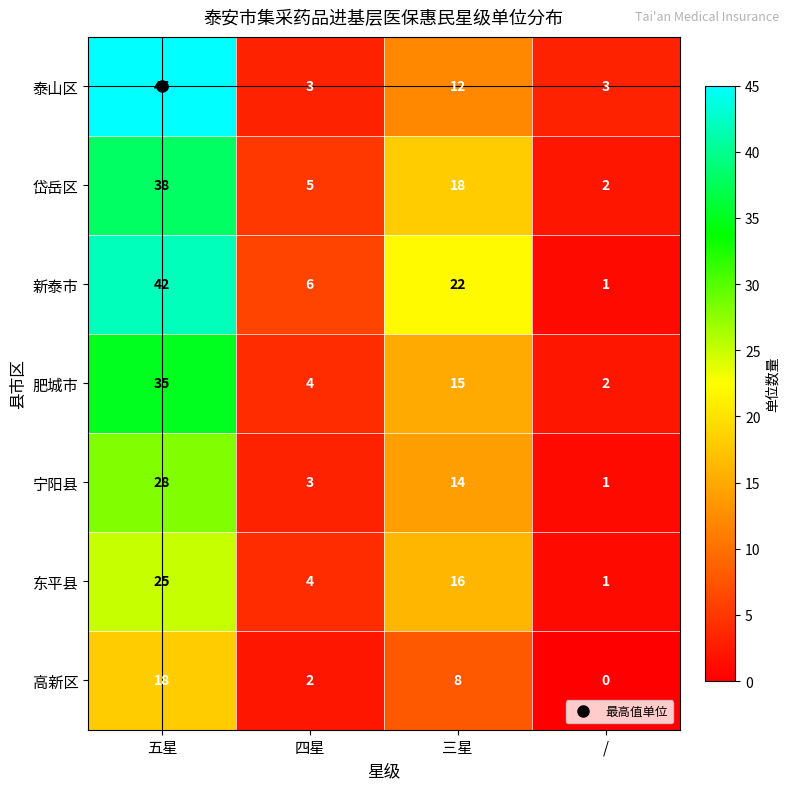

List the labels in order of 肥城市 value, smallest first.

/, 四星, 三星, 五星